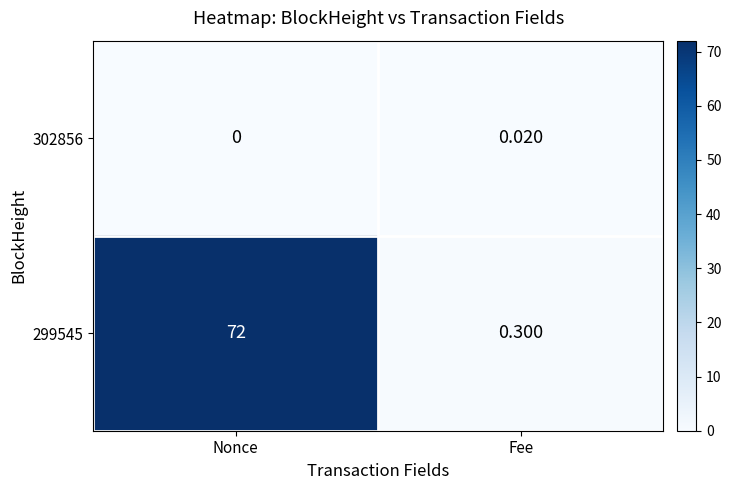

Where is 299545 nearest to the value 36?

Fee